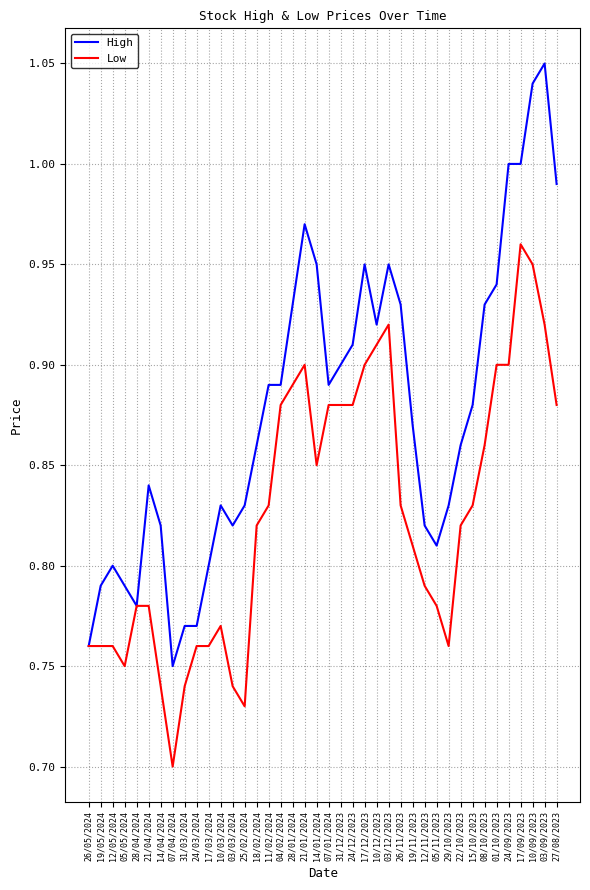

What is the difference between the maximum and minimum values in the Low series?

0.3